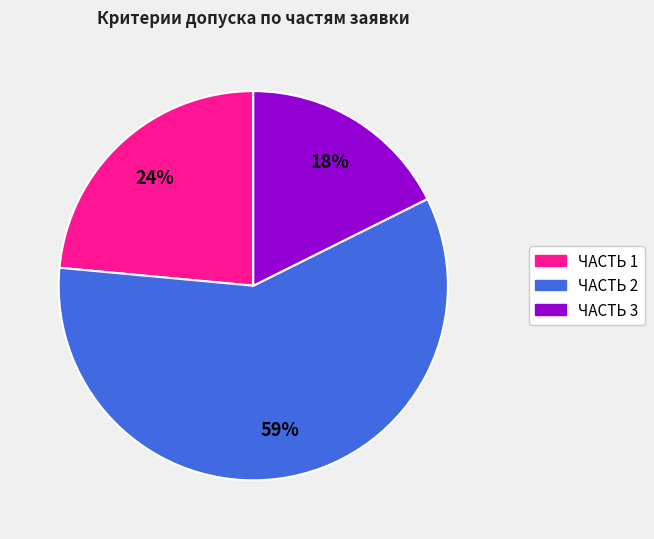

Which category accounts for the majority?

ЧАСТЬ 2